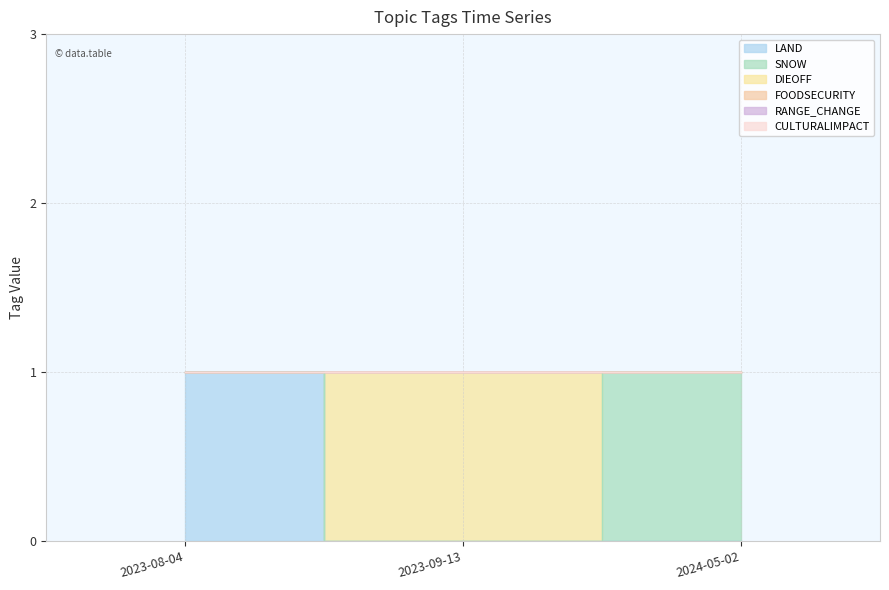

Read the LAND value at 2023-08-04.

1